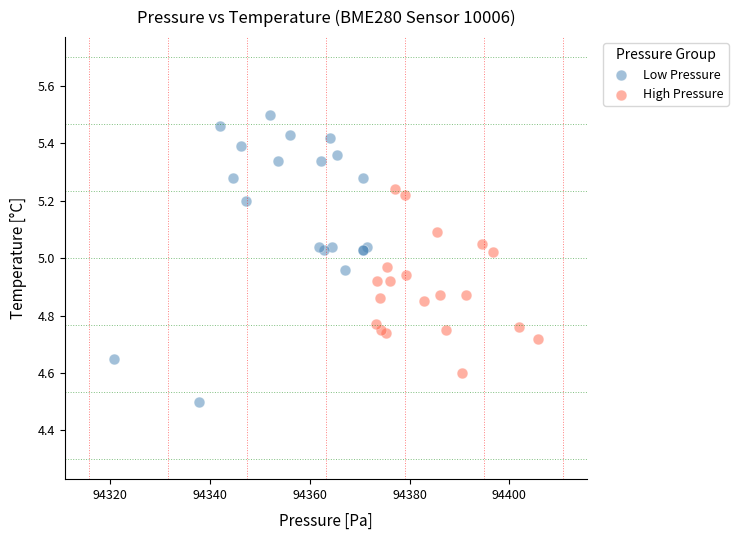

Which series has the widest spread of Y values?

Low Pressure